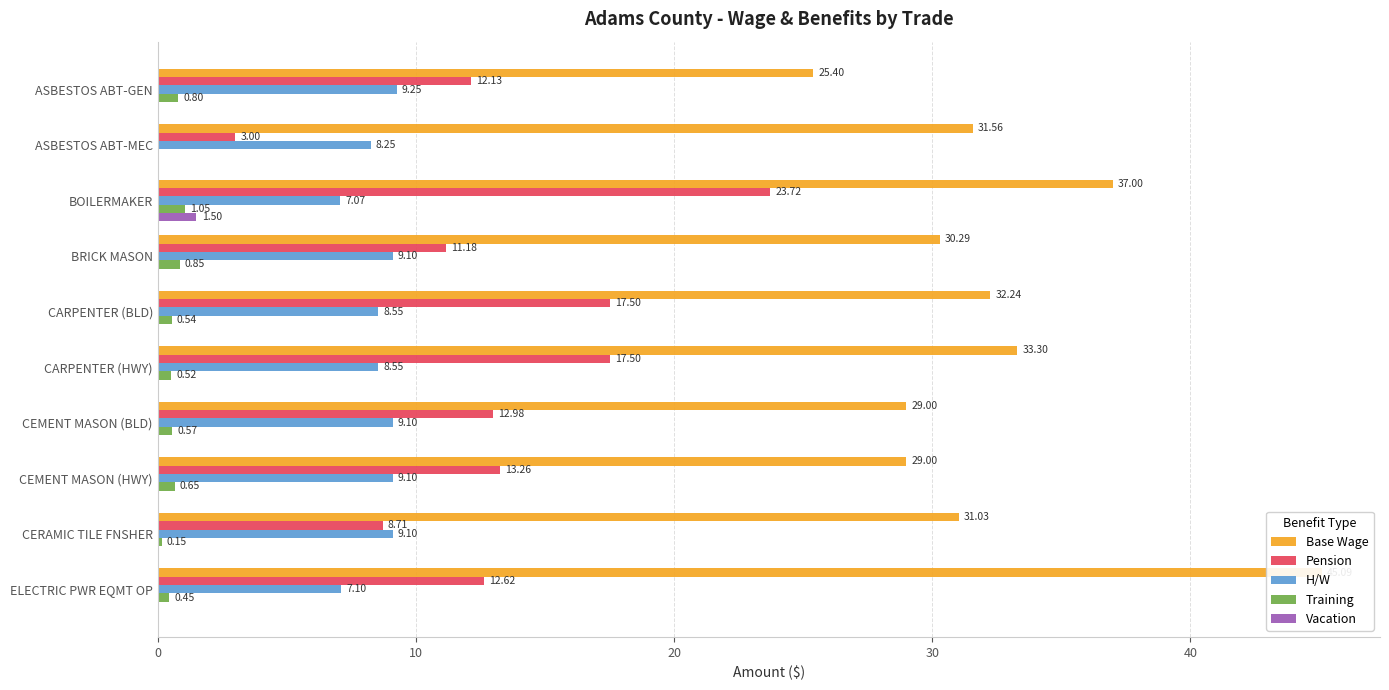

The value of Training at ELECTRIC PWR EQMT OP is 0.5. True or false?

True